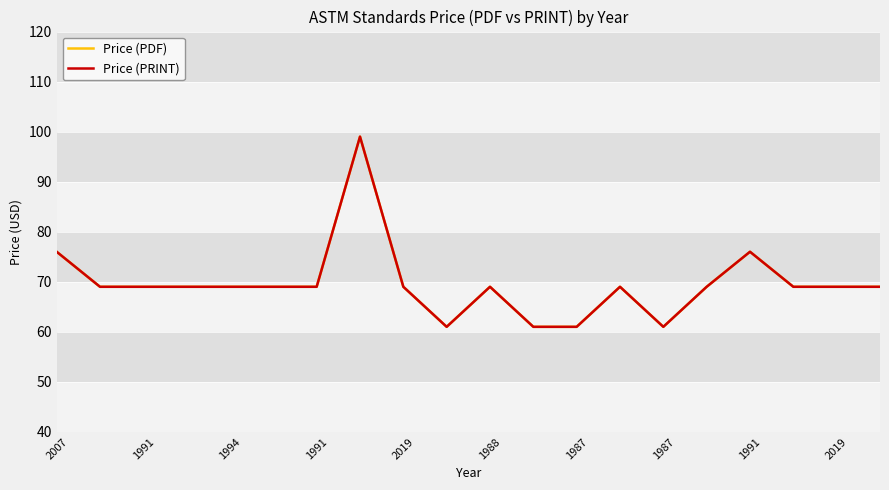

True or false: Price (PDF) and Price (PRINT) intersect in this chart.

False